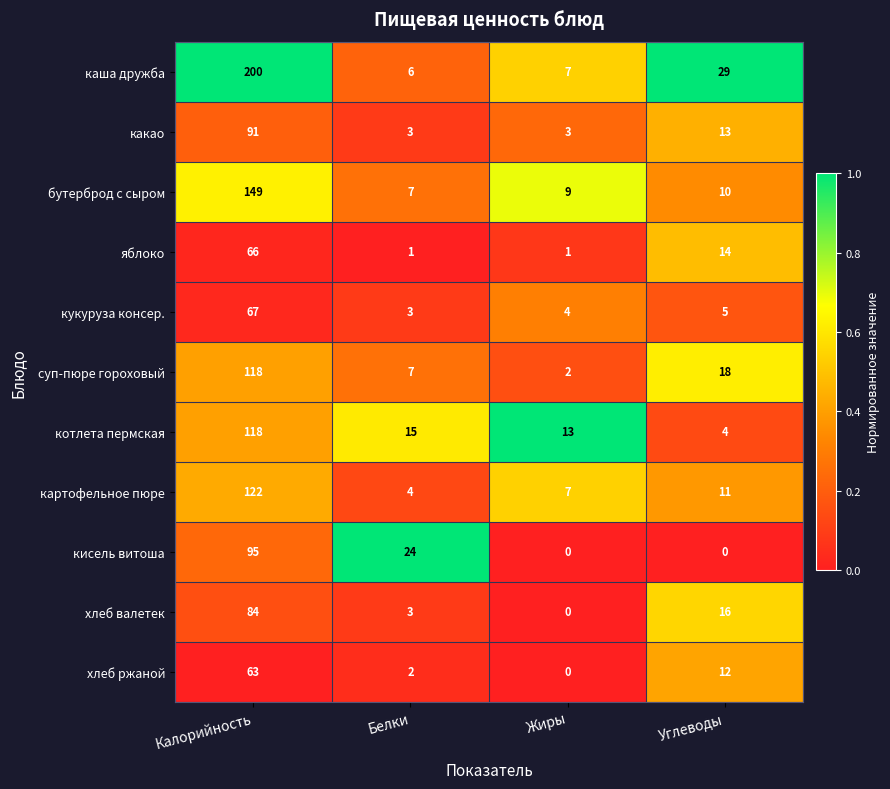

What is the sum of all бутерброд с сыром values?

175